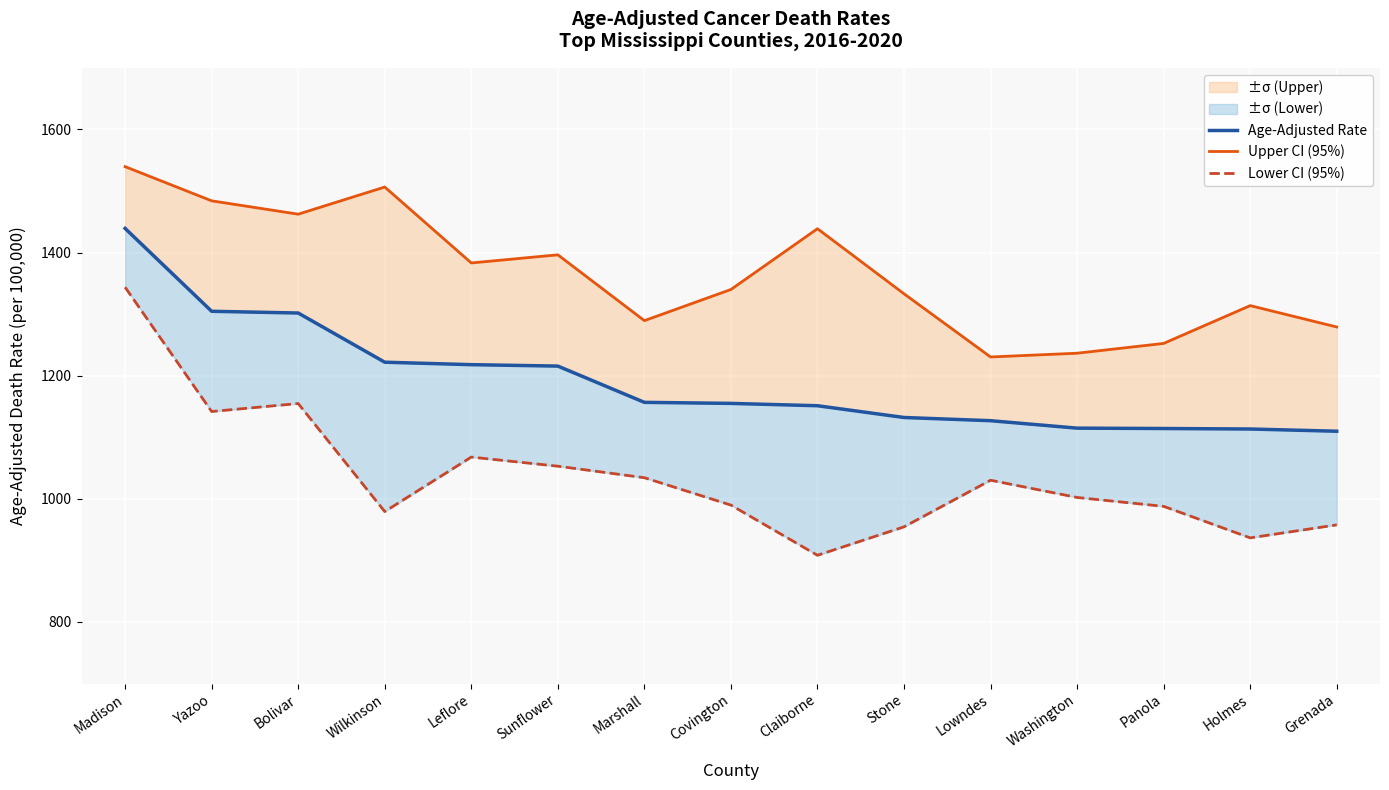

At which category is the sum across all series the highest?

Madison